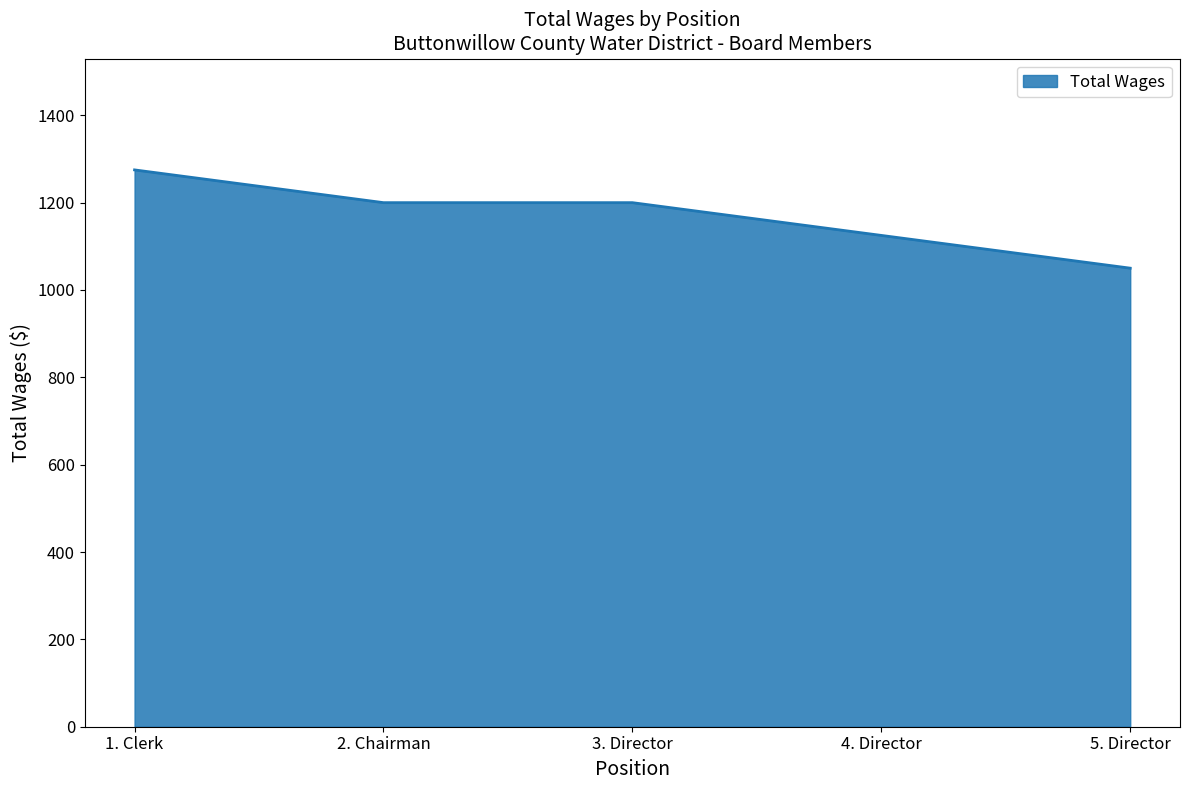

What is the change in value from 2. Chairman to 5. Director?

-150